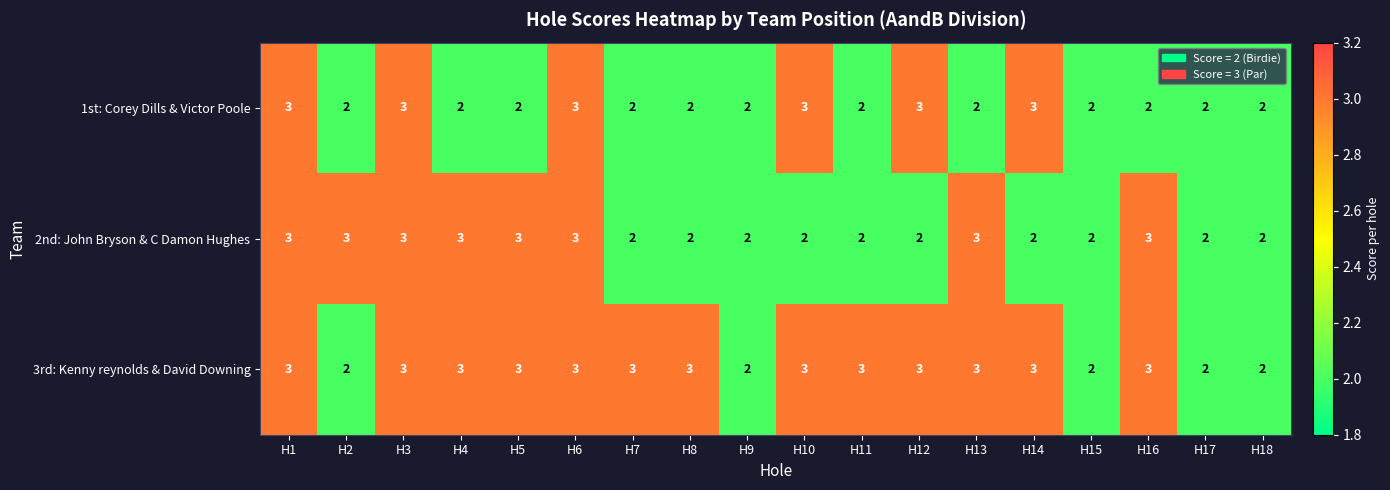

True or false: 2nd: John Bryson & C Damon Hughes has a value of 1 at H2.

False